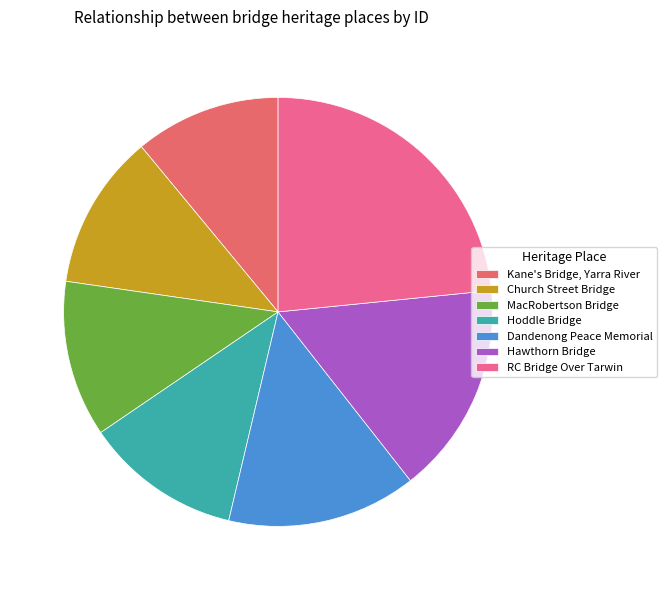

Is it true that Hoddle Bridge is 12% of the pie?

True